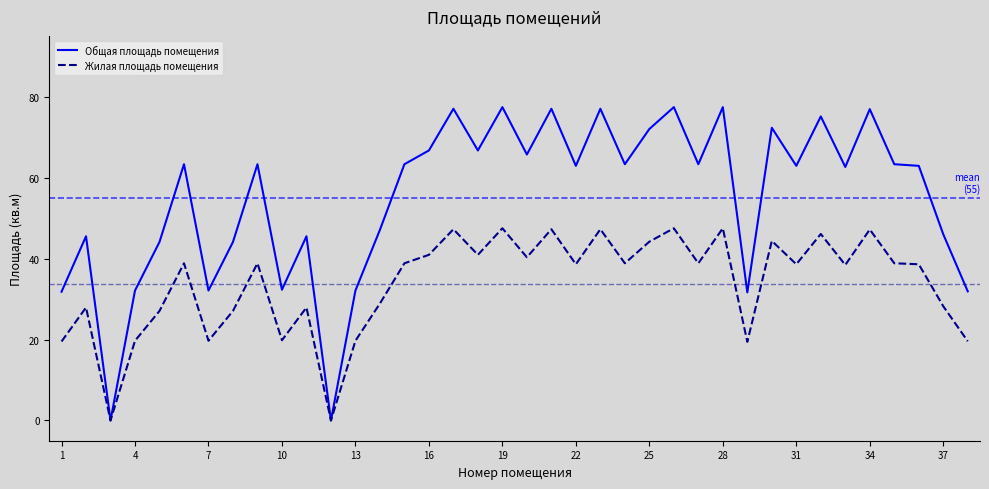

What is the highest value of the Жилая площадь помещения series?

47.5